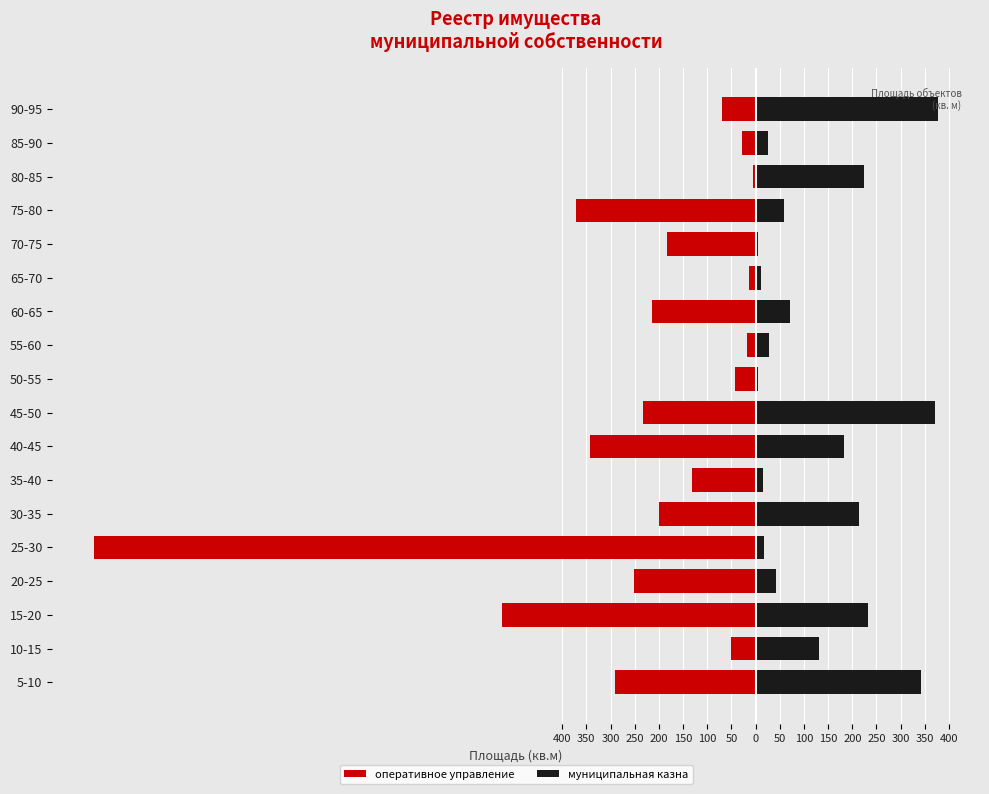

What is the value of the оперативное управление bar at the 8th from the left?

-342.0